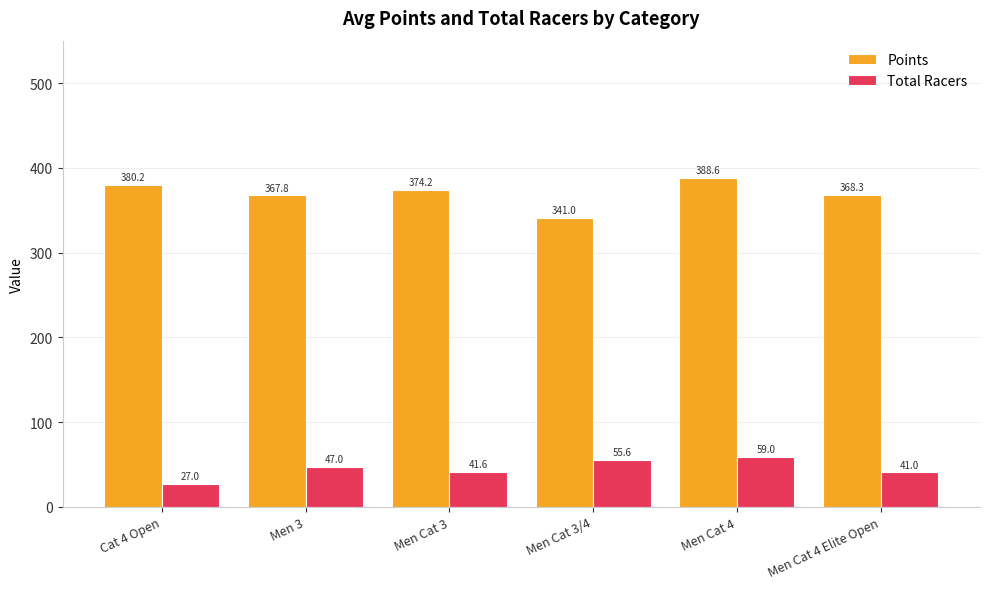

What is the spread (max minus min) of values at Men 3?

320.8